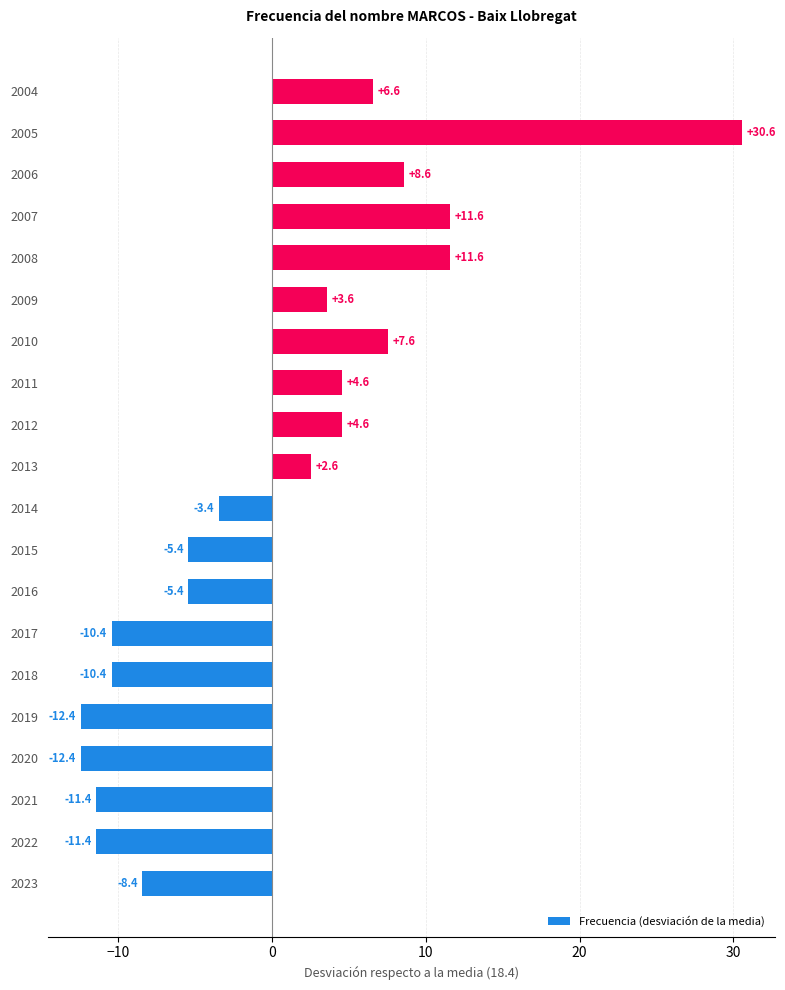

Where is the data nearest to the value 9?

2006